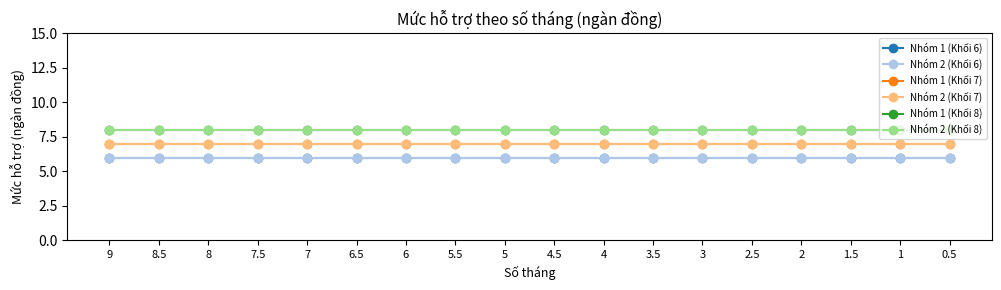

True or false: Nhóm 2 (Khối 6) and Nhóm 1 (Khối 6) intersect in this chart.

False